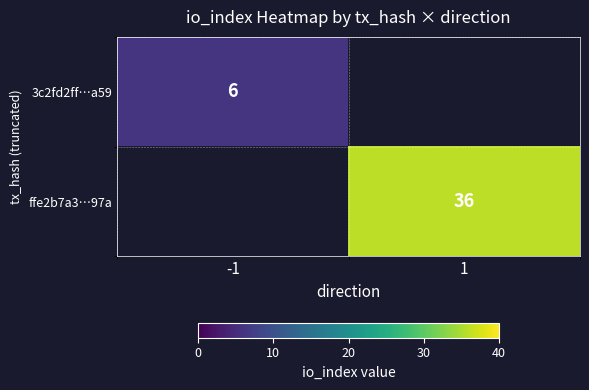

The value of ffe2b7a3…97a at 1 is 15. True or false?

False